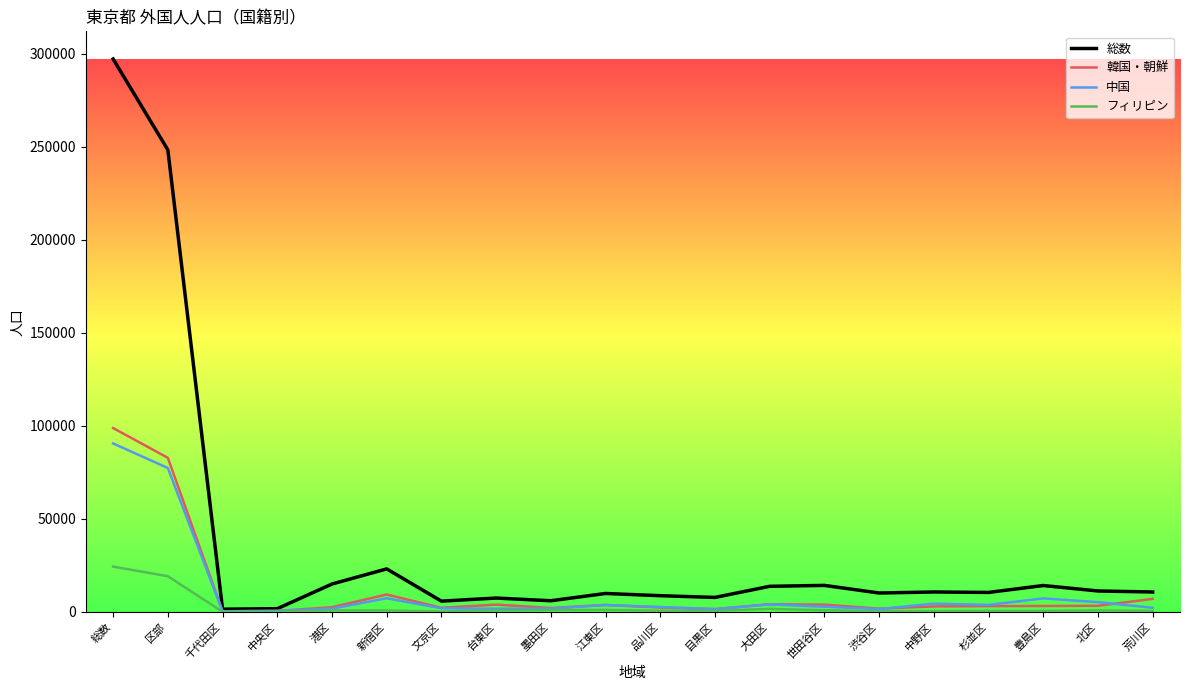

Where is 総数 nearest to the value 149342?

区部